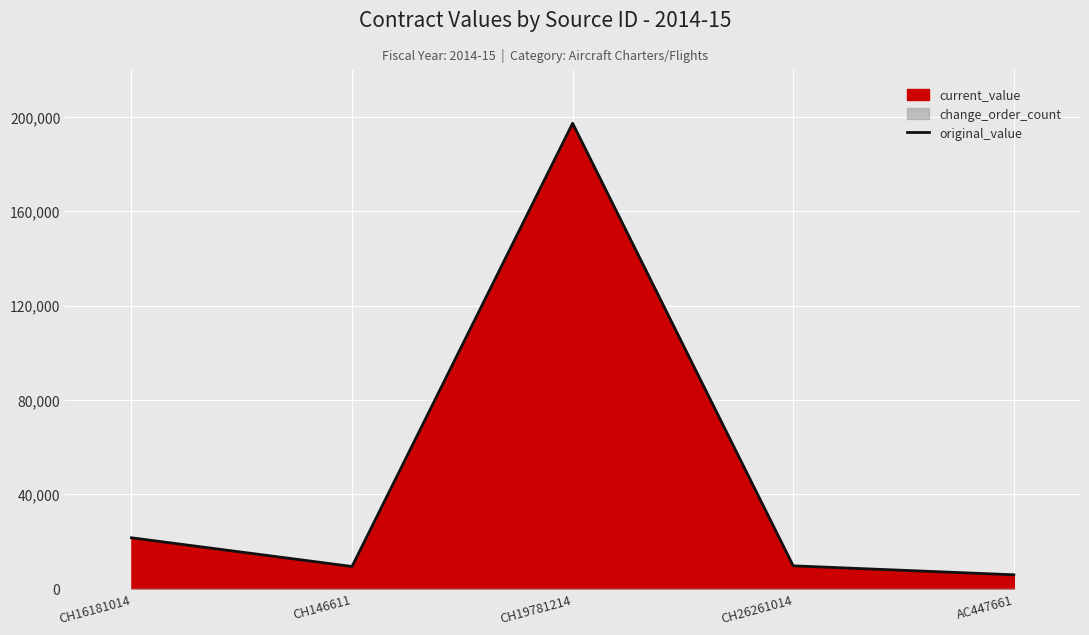

Which label corresponds to the smallest value in the chart?

AC447661